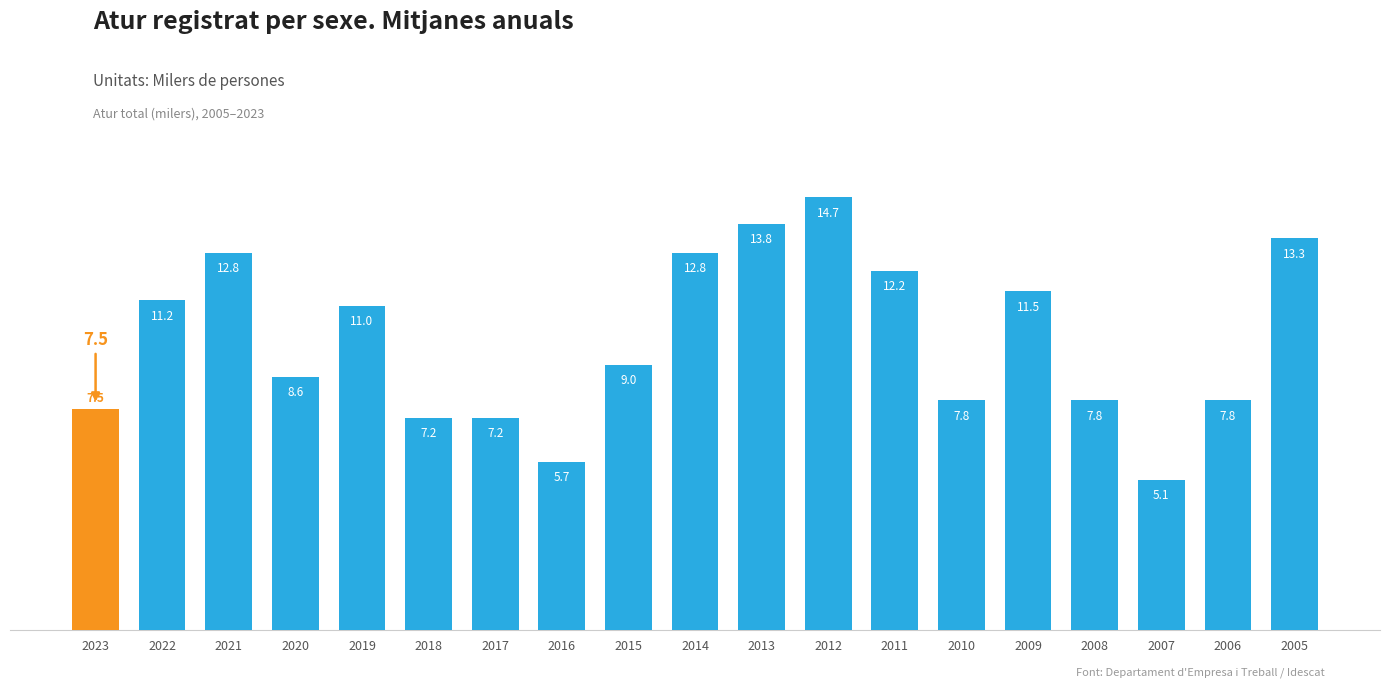

What is the change in value from 2023 to 2010?

+0.3